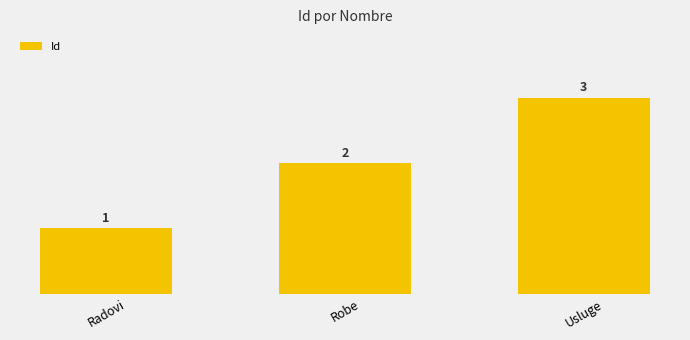

List the labels in order of value, largest first.

Usluge, Robe, Radovi